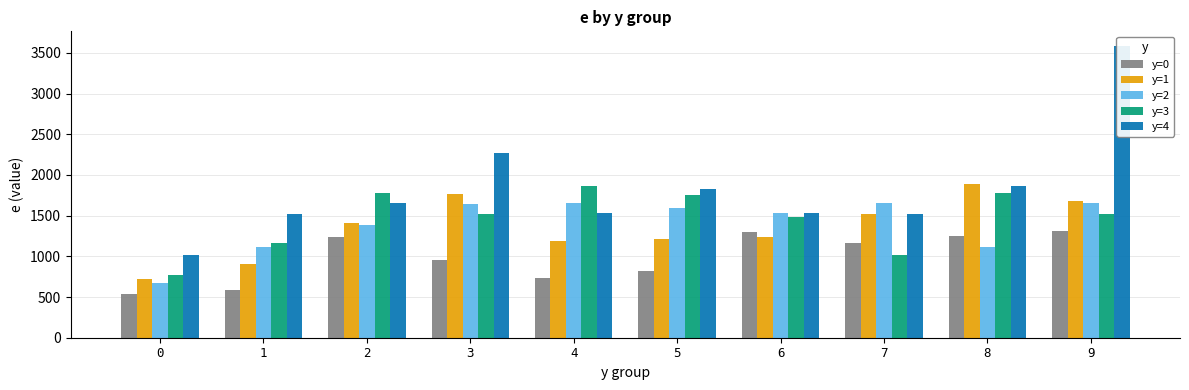

What is the difference between the maximum and minimum values in the y=2 series?

988